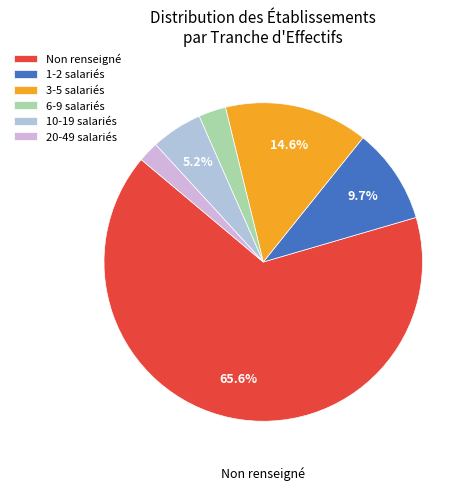

To the nearest percent, what is the average slice percentage?

17%